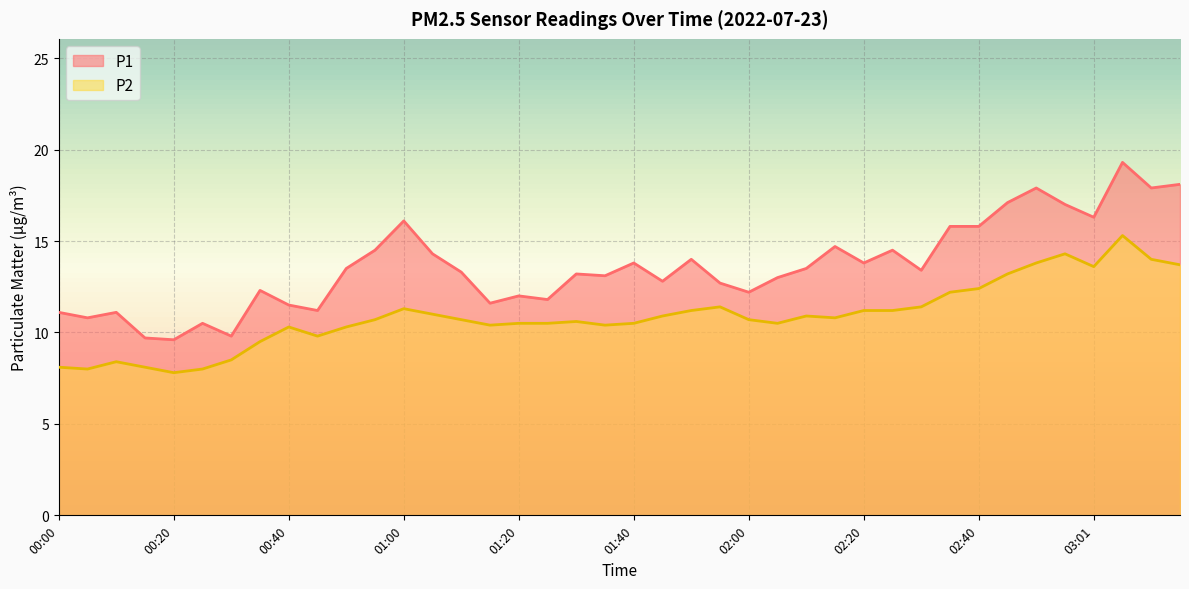

What is the value of the P1 point at the 31st from the left?

13.4